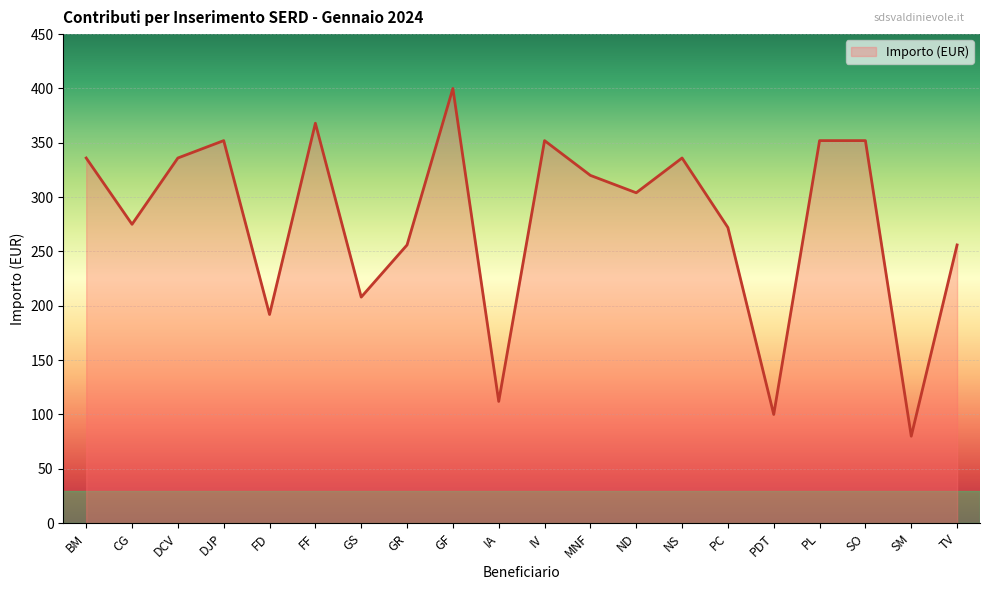

At which category does the data reach its first local peak?

DJP